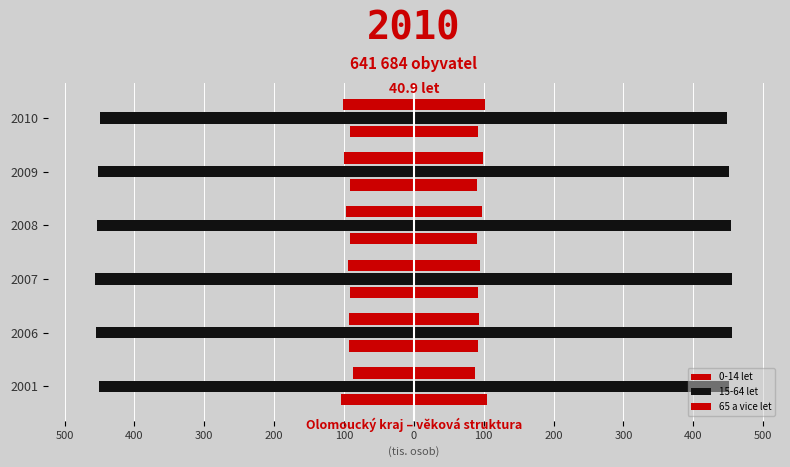

Are the bars grouped side by side (vs. stacked)?

Yes